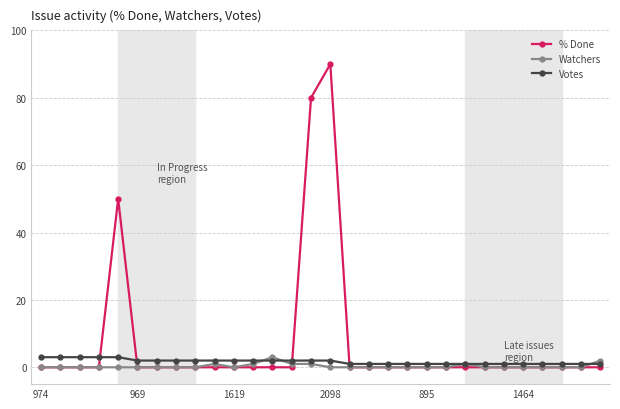

Which series has the widest spread of values?

% Done